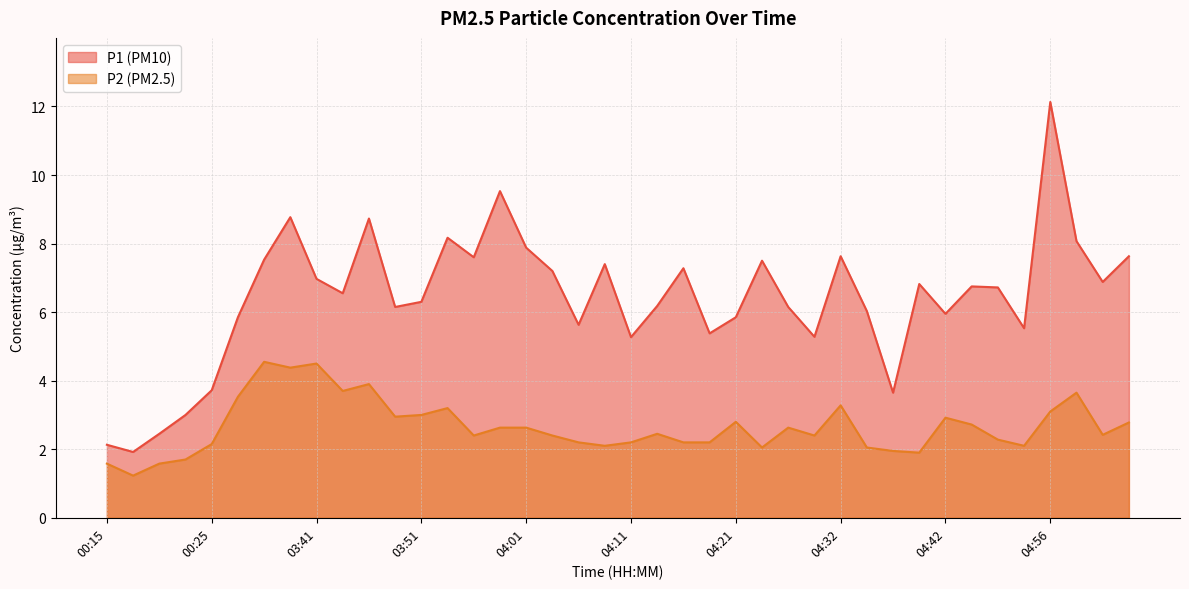

List the series in order of their peak value, highest first.

P1 (PM10), P2 (PM2.5)